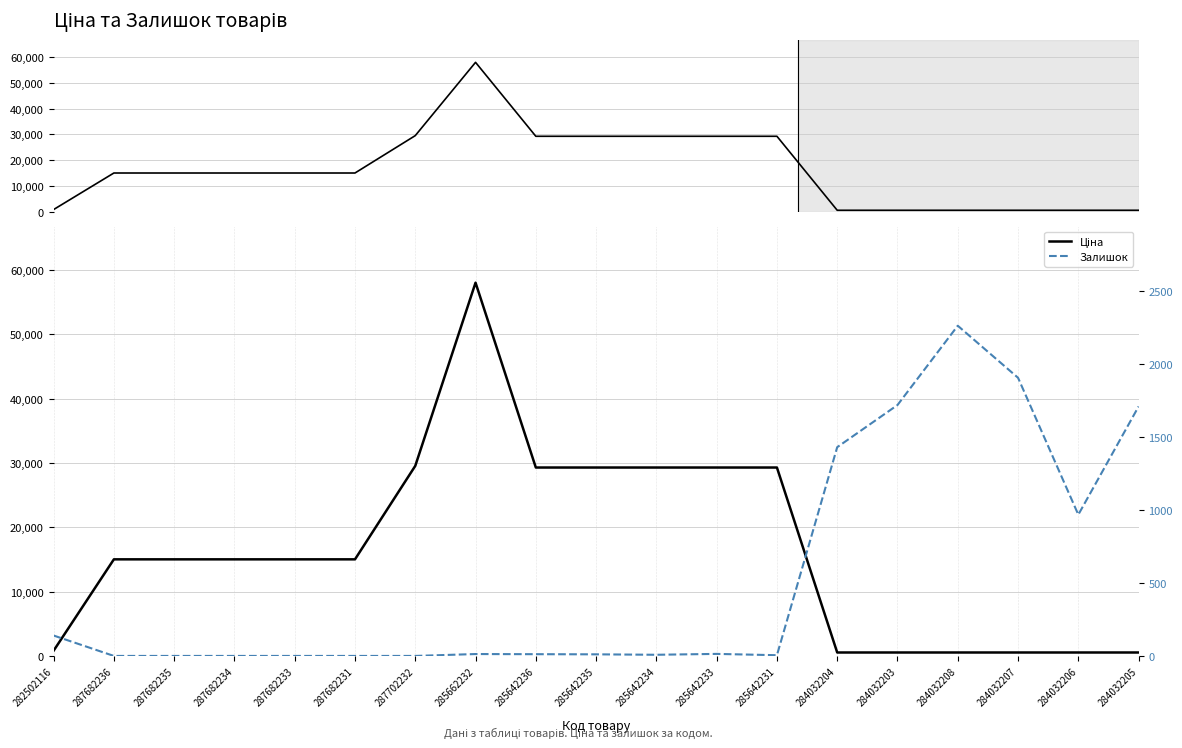

What is the maximum value for Залишок?

2265.0